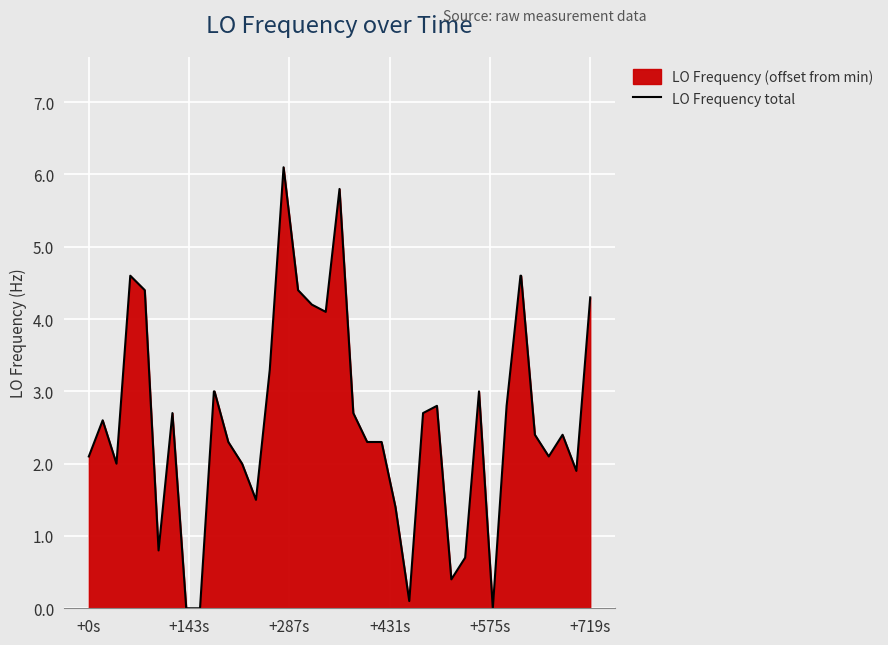

True or false: the data has more than 0 interior local peaks.

True